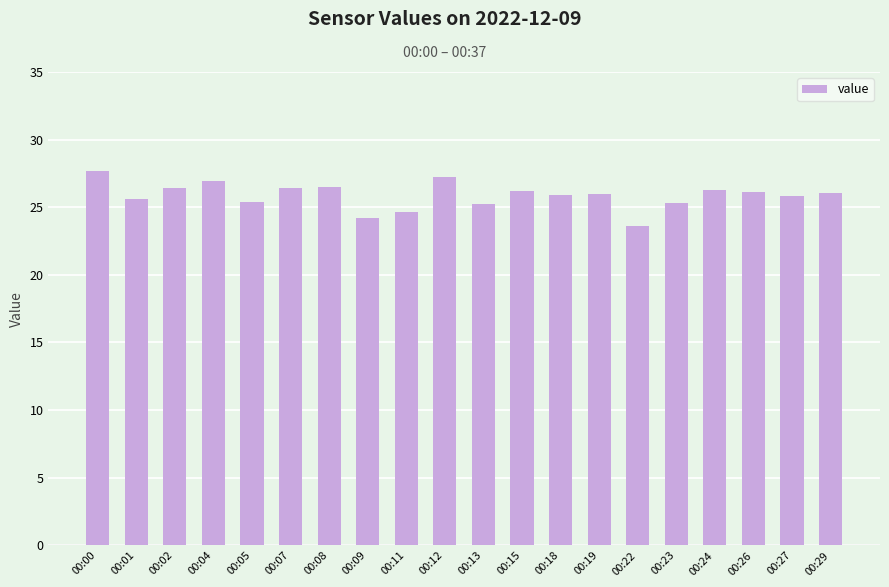

What is the minimum value shown in the chart?

23.6